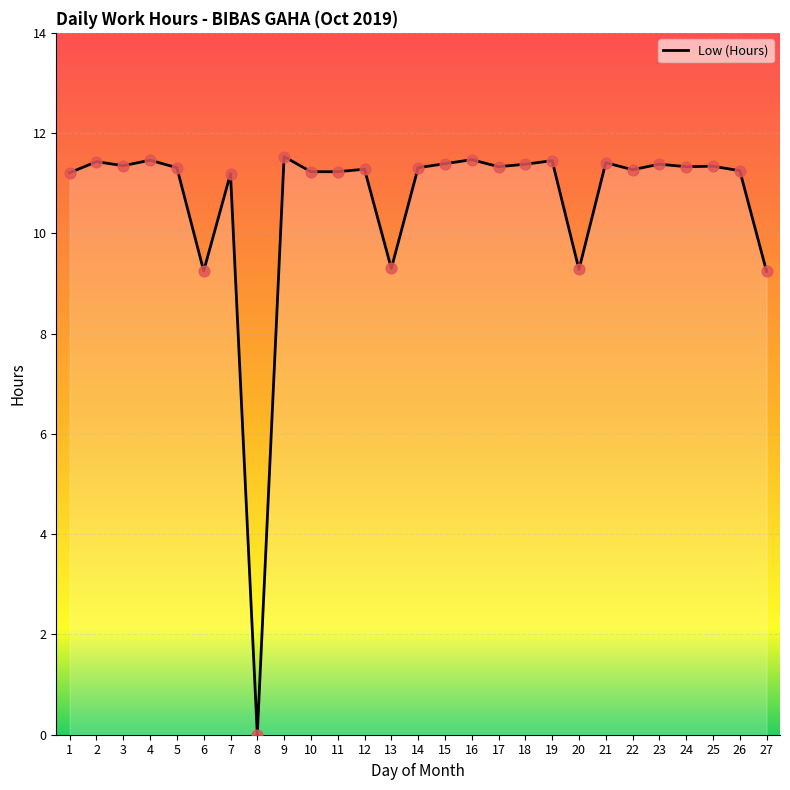

Approximately how many times larger is the value at 12 compared to 10?

1.0